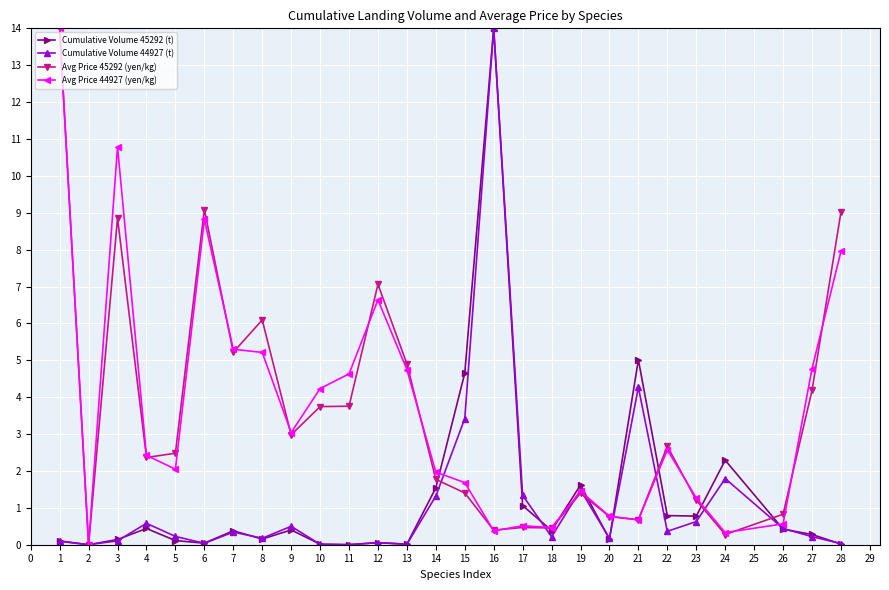

Is the value of Avg Price 45292 (yen/kg) at 21 greater than the value of Cumulative Volume 44927 (t) at 27?

Yes